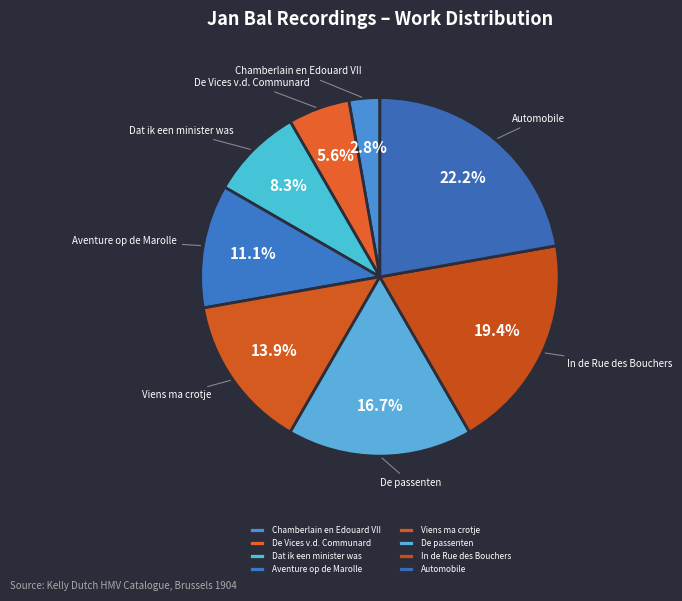

Is there any slice that represents more than half of the pie?

No